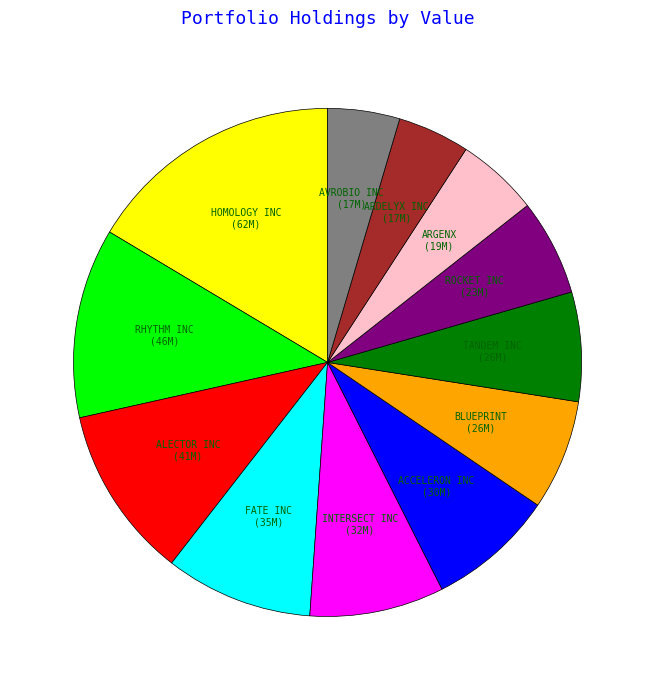

Is there a majority slice in this chart?

No